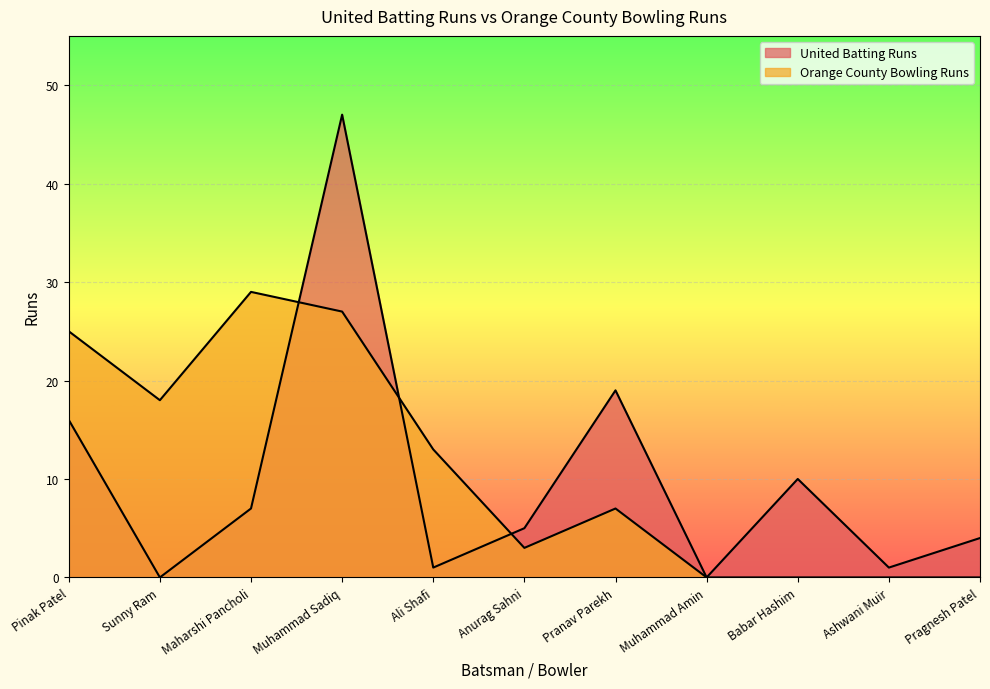

Rank the series by their average value, from lowest to highest.

United Batting Runs, Orange County Bowling Runs